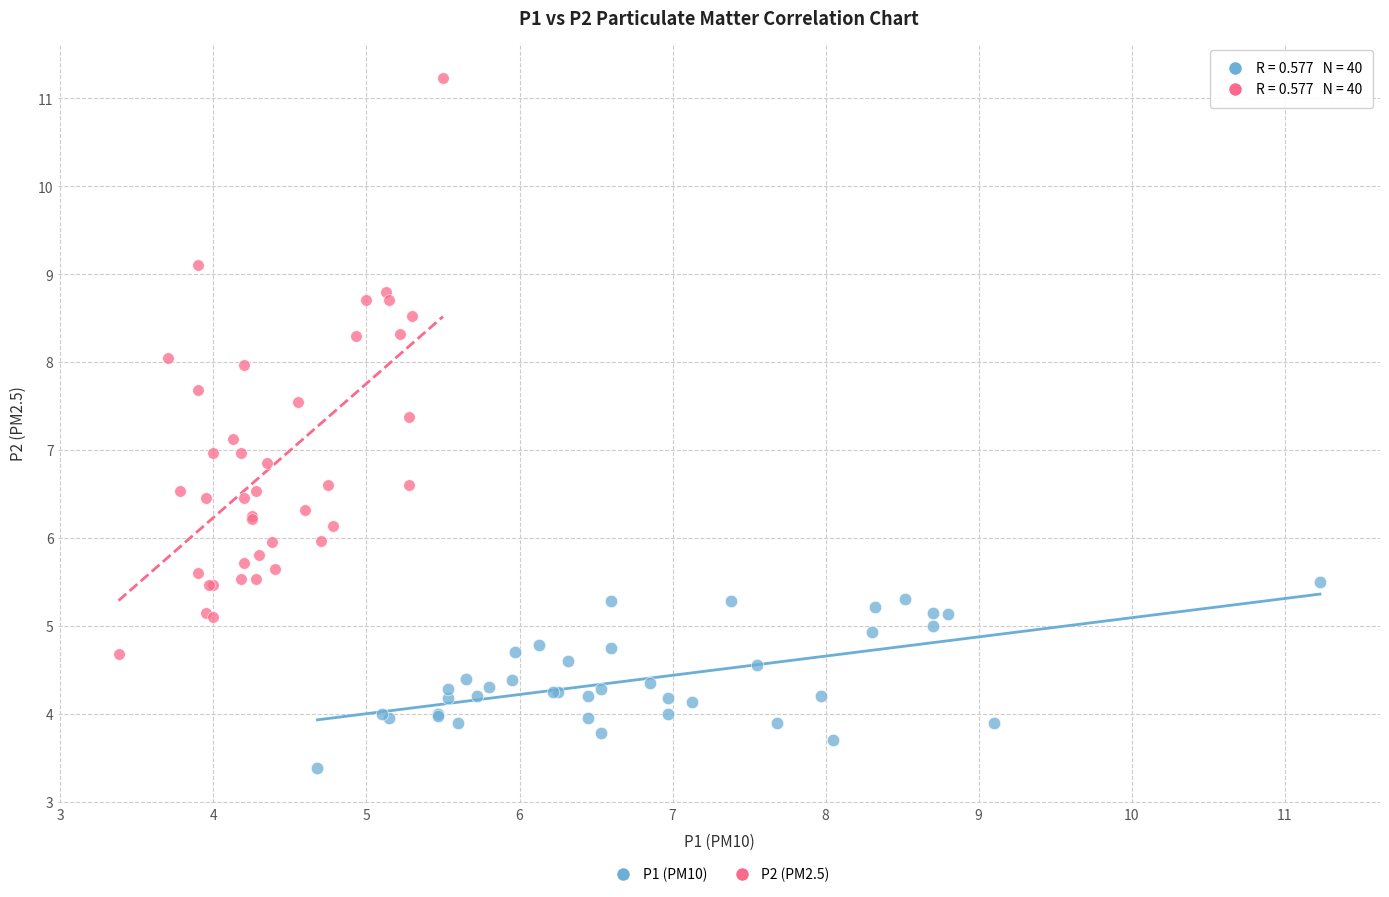

Which series has the widest spread of Y values?

P2 (PM2.5)